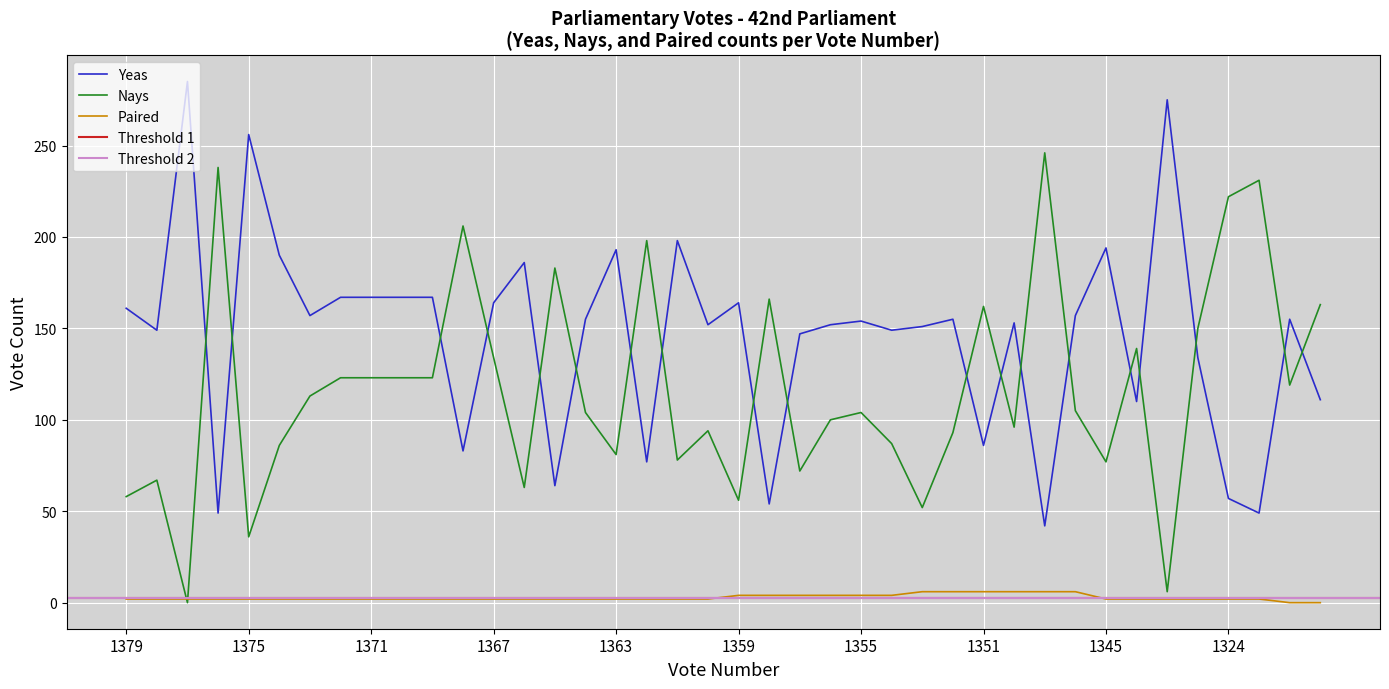

Rank the series at 1354 from lowest to highest value.

Paired, Nays, Yeas